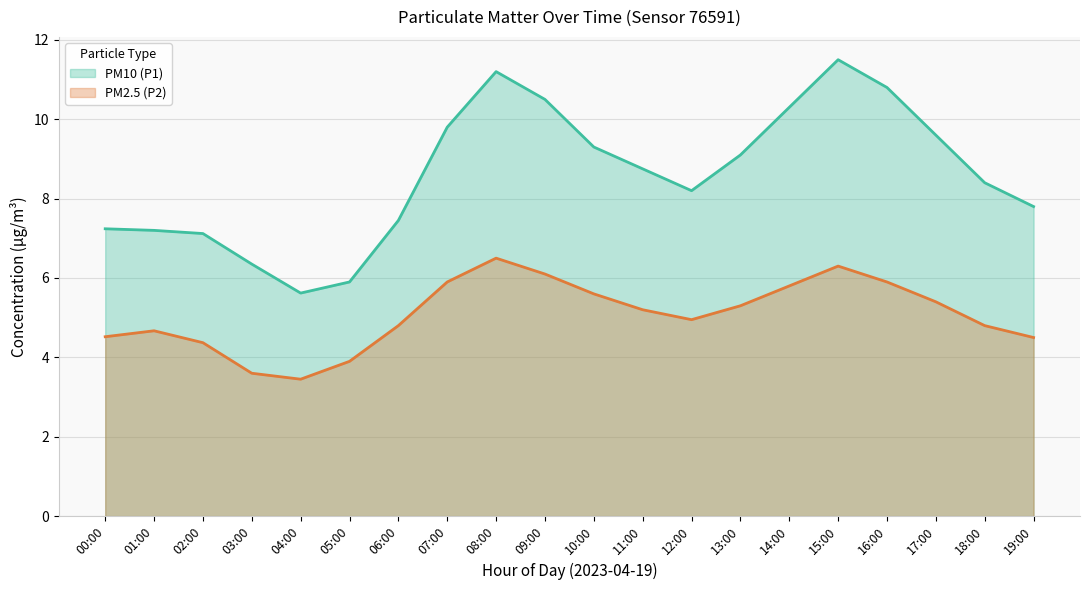

True or false: PM2.5 (P2) and PM10 (P1) cross at least once.

False